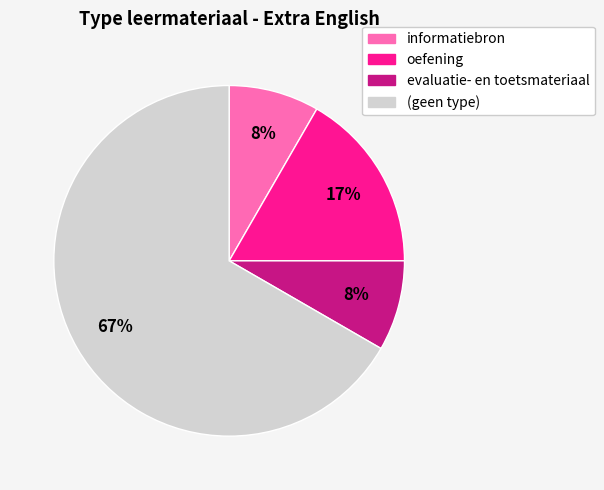

To the nearest percent, what is the average slice percentage?

25%